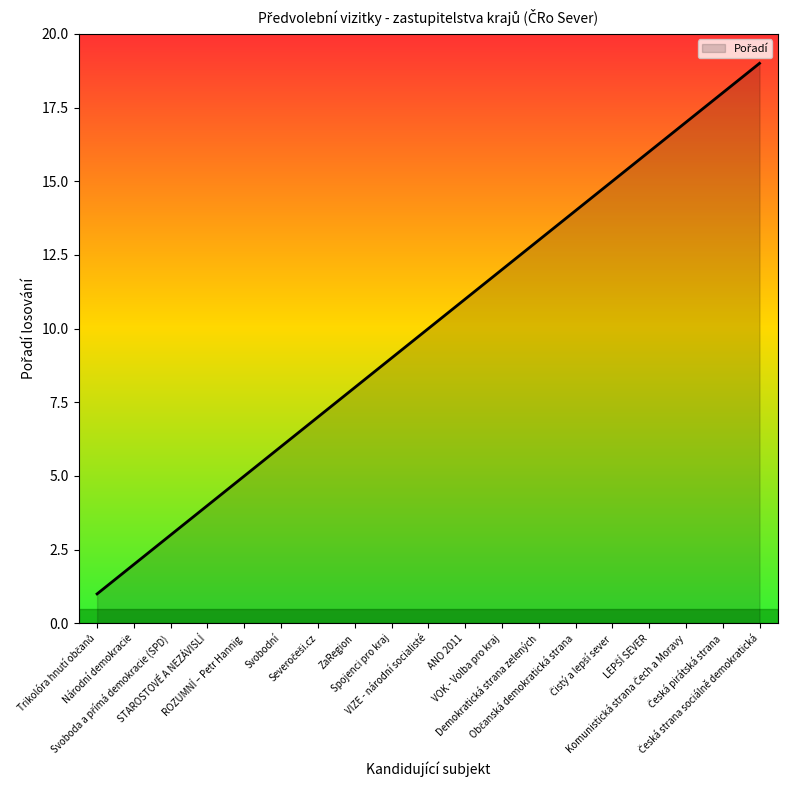

What is the difference between the maximum and minimum values?

18